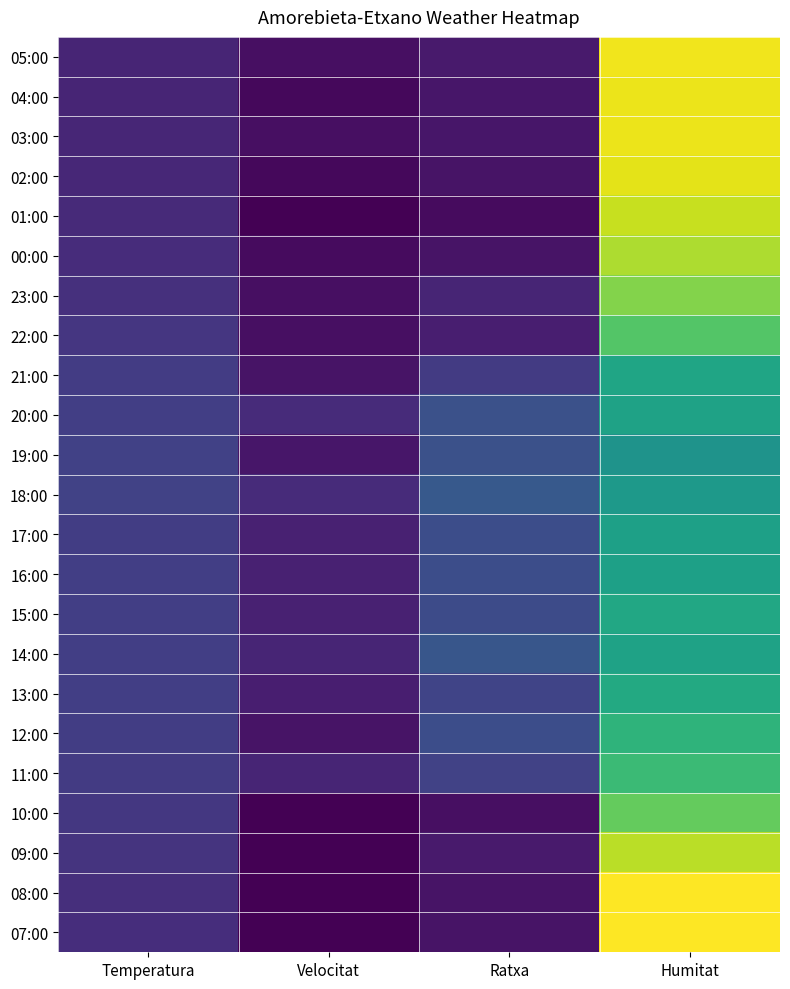

At Velocitat, list the series in order from smallest to largest.

01:00, 10:00, 09:00, 08:00, 07:00, 04:00, 02:00, 00:00, 05:00, 03:00, 23:00, 22:00, 21:00, 12:00, 19:00, 13:00, 17:00, 16:00, 15:00, 14:00, 11:00, 20:00, 18:00